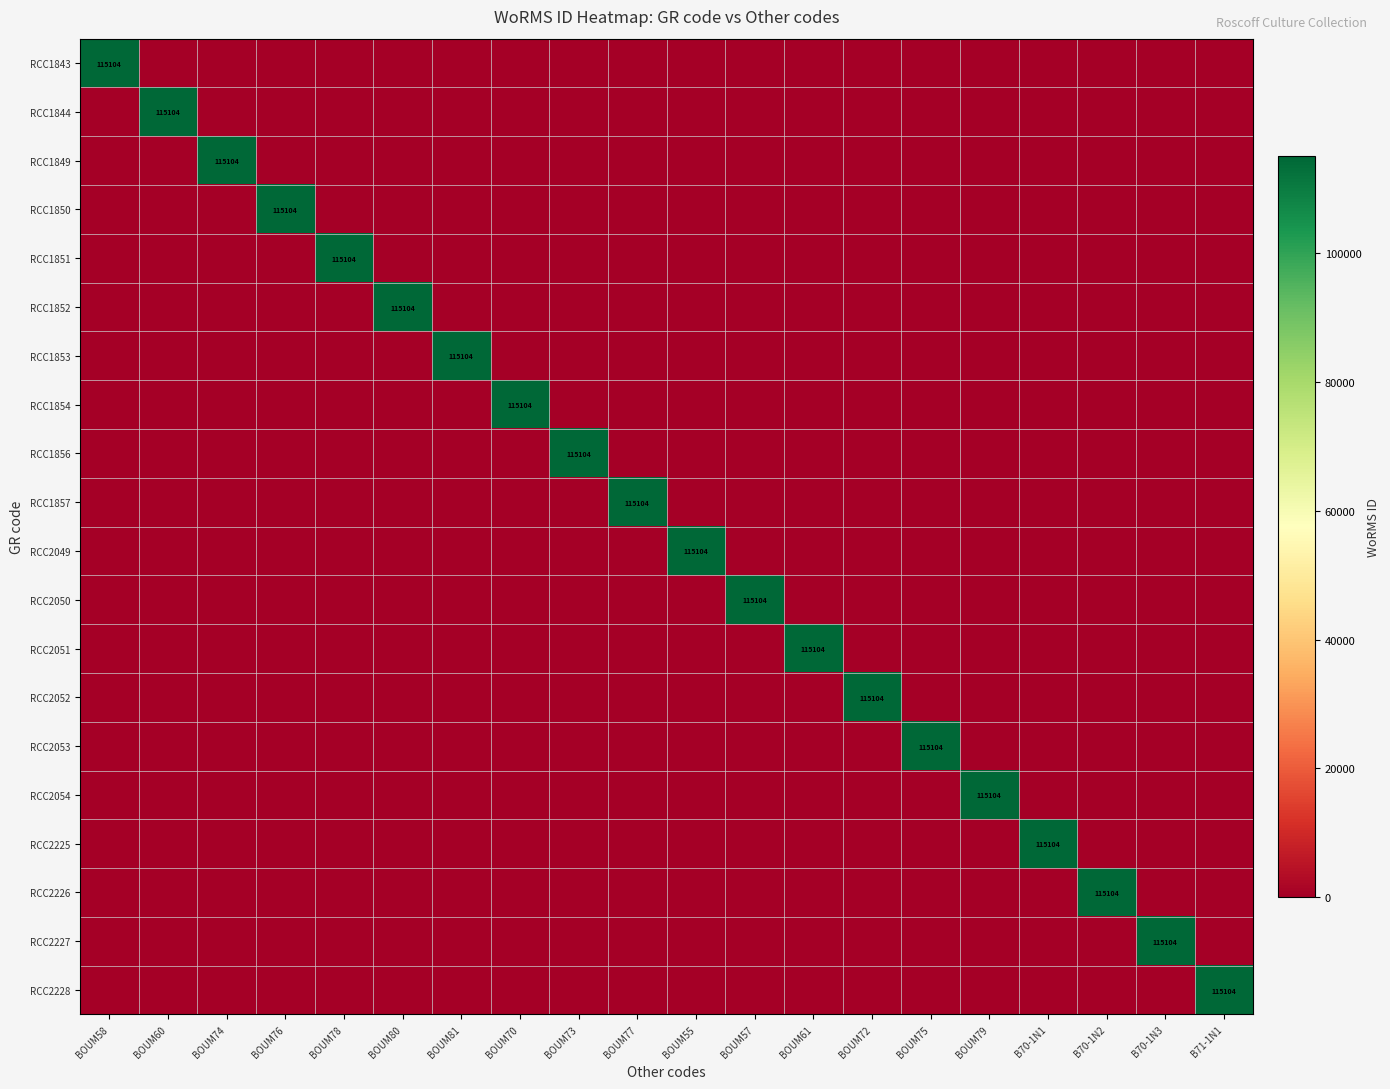

The RCC1854 series shows 115104 at BOUM70. True or false?

True